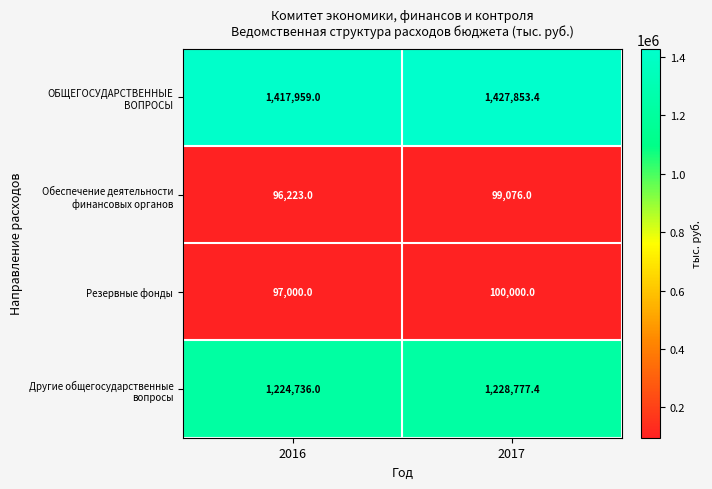

Count the number of data series in this chart.

4